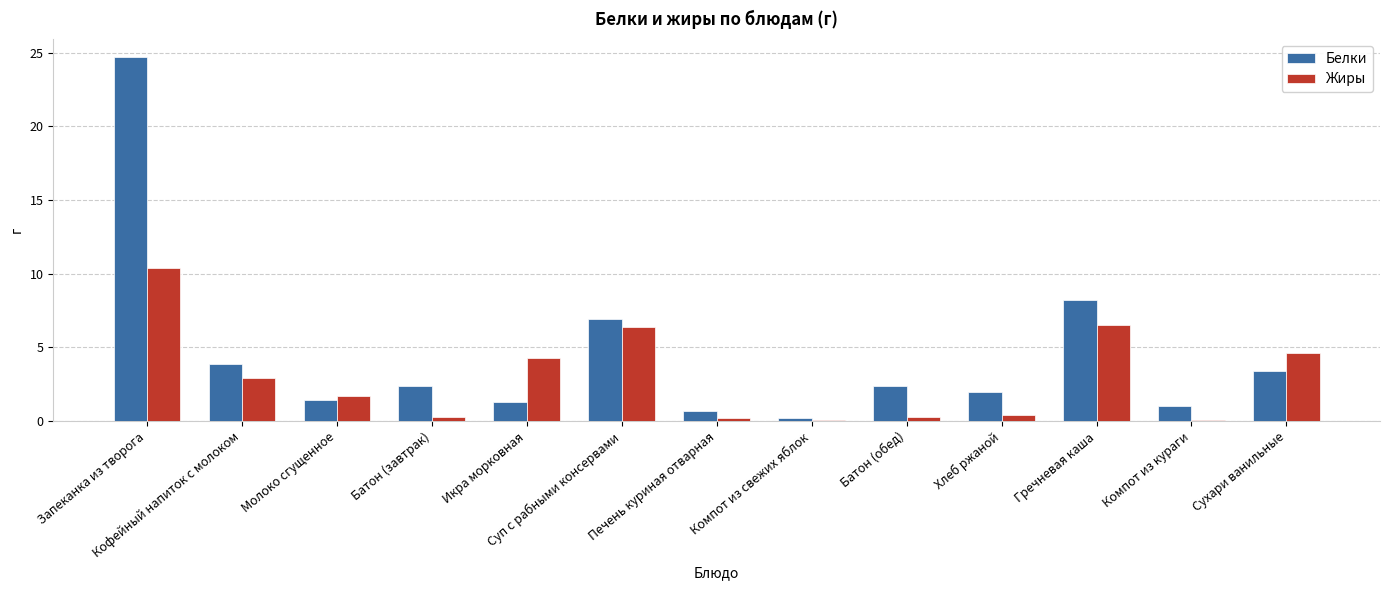

Between Батон (завтрак) and Гречневая каша, which series saw the biggest shift?

Жиры